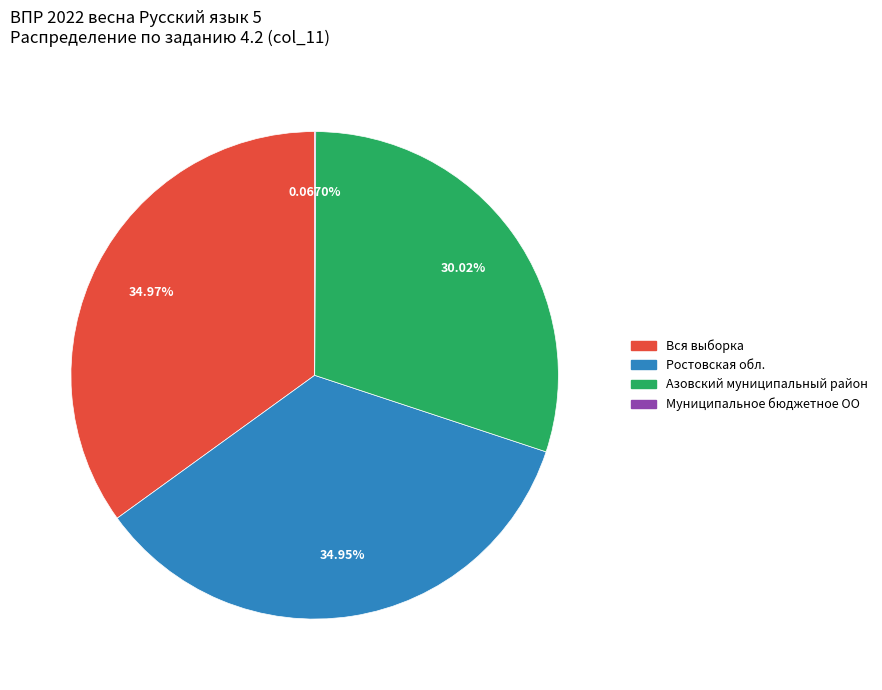

Is there a majority slice in this chart?

No